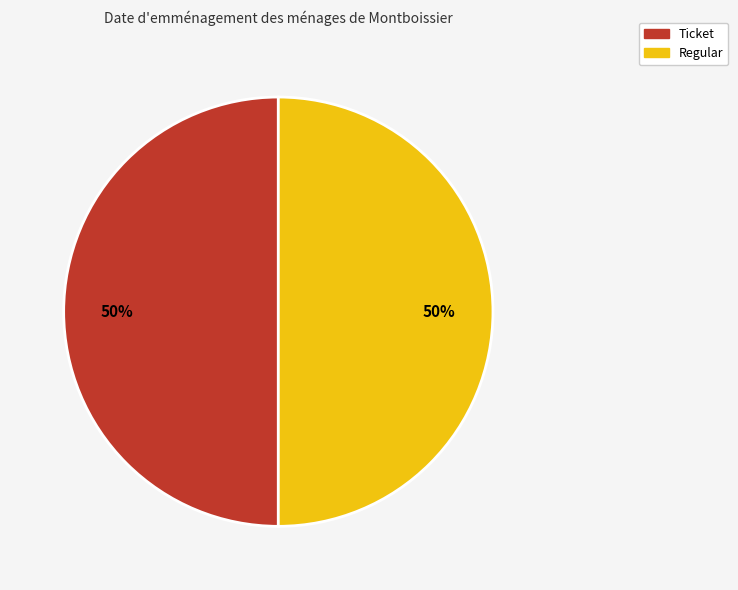

To the nearest percent, what is the combined percentage of Regular and Ticket?

100%